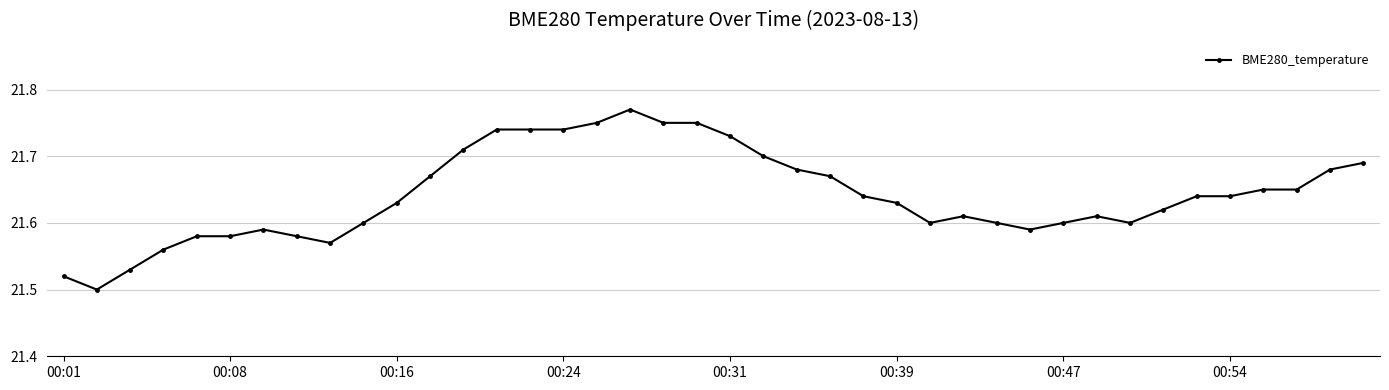

Count the values in the range 21 to 22.

40